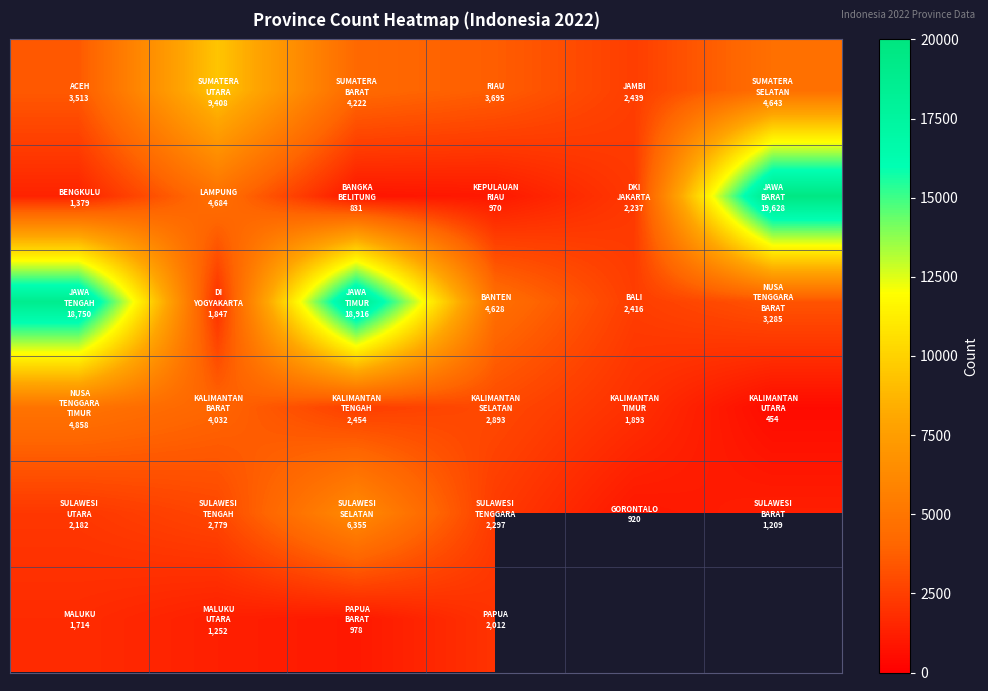

What is the greatest value displayed?

19628.0